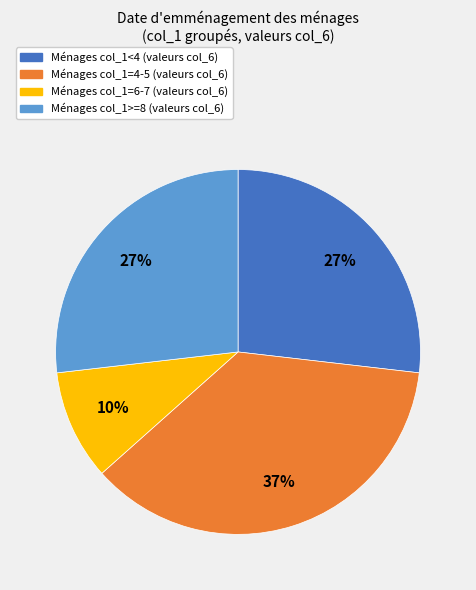

Is there a majority slice in this chart?

No